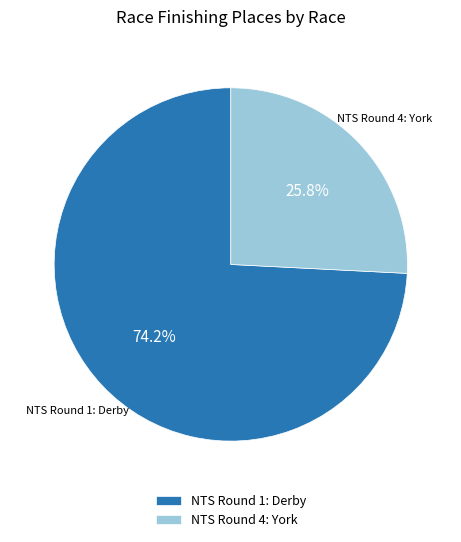

To the nearest percent, what is the difference between the largest and smallest slice percentages?

48%